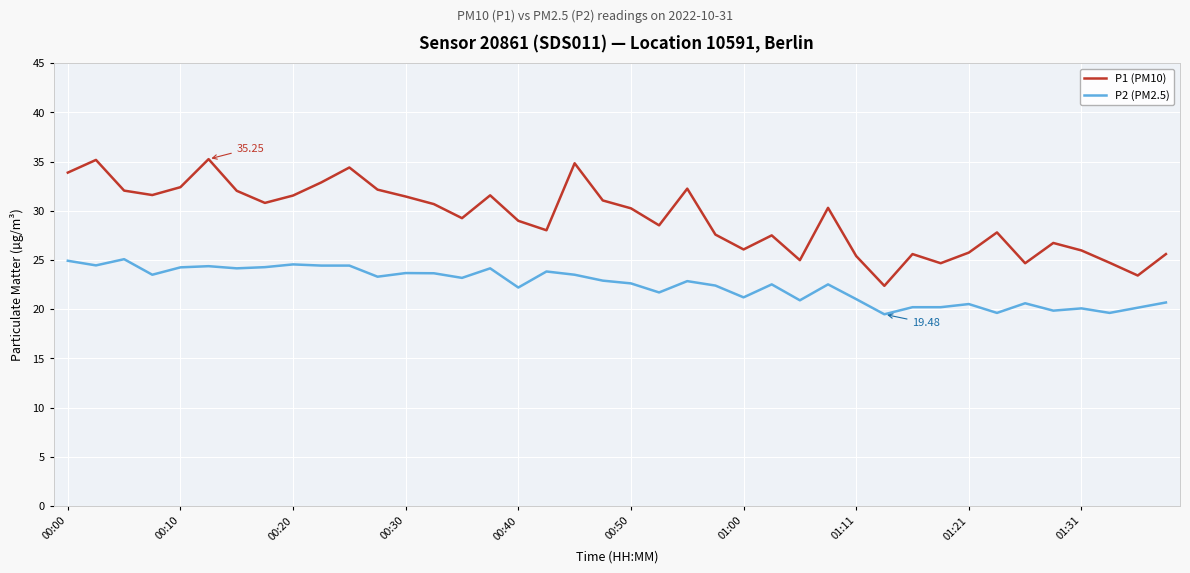

Rank the series by their average value, from highest to lowest.

P1 (PM10), P2 (PM2.5)